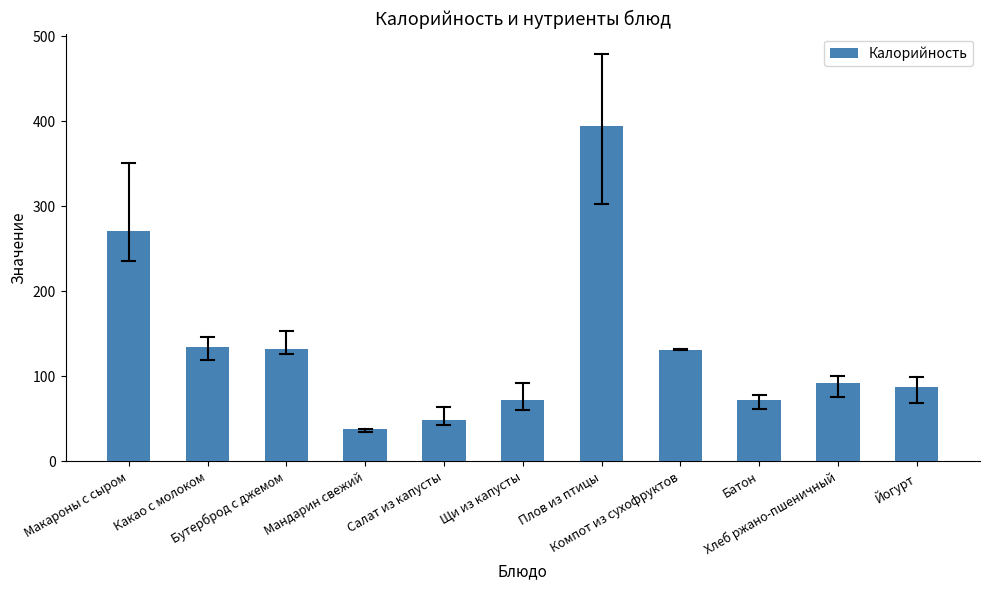

What is the value of the 11th bar from the left?

87